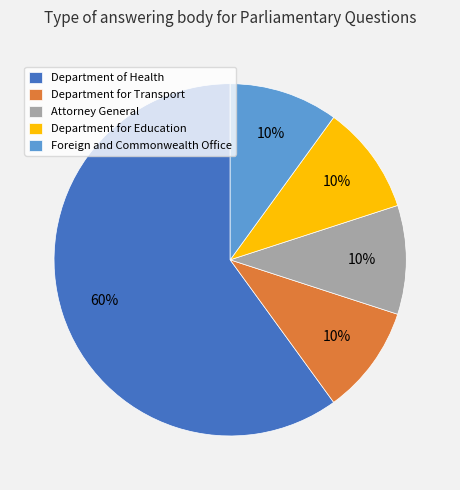

Do Department for Transport and Attorney General together represent more than half of the pie?

No